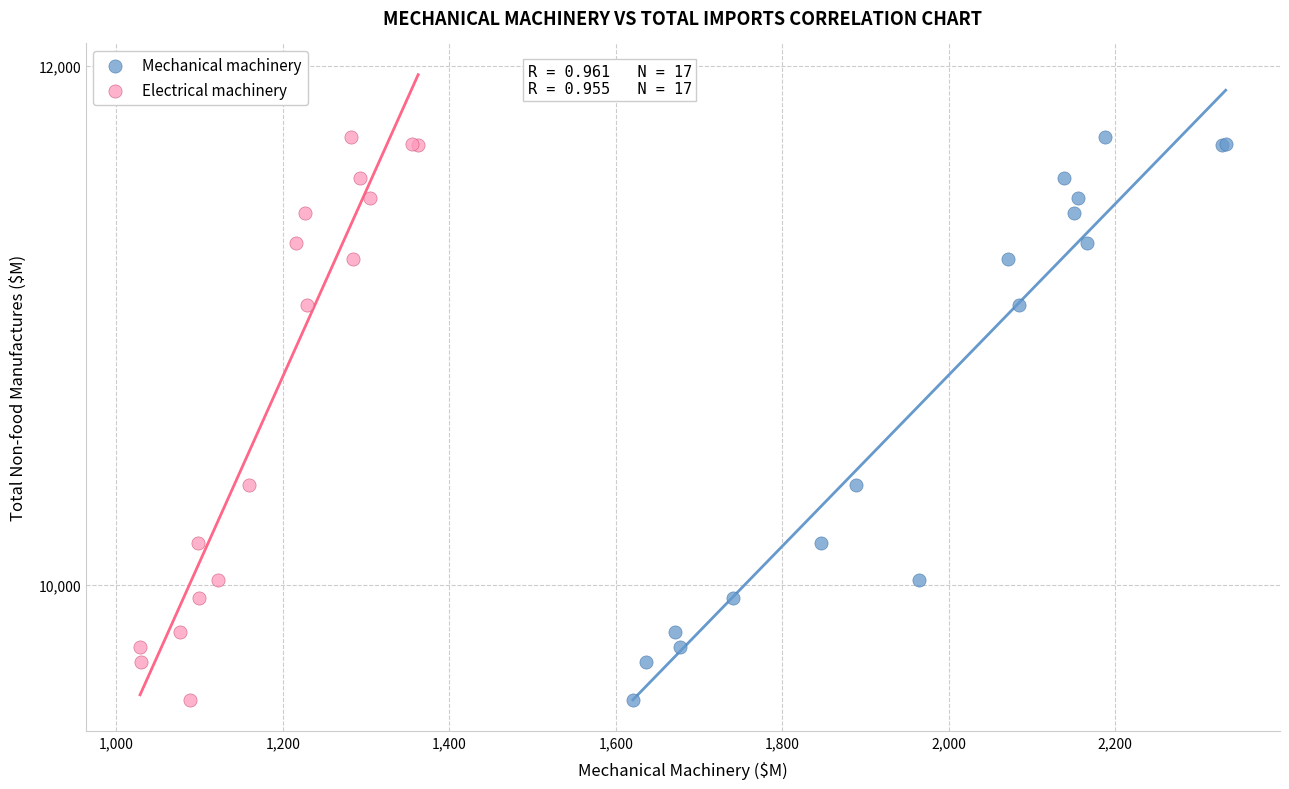

What are all the series names shown in the legend?

Mechanical machinery, Electrical machinery